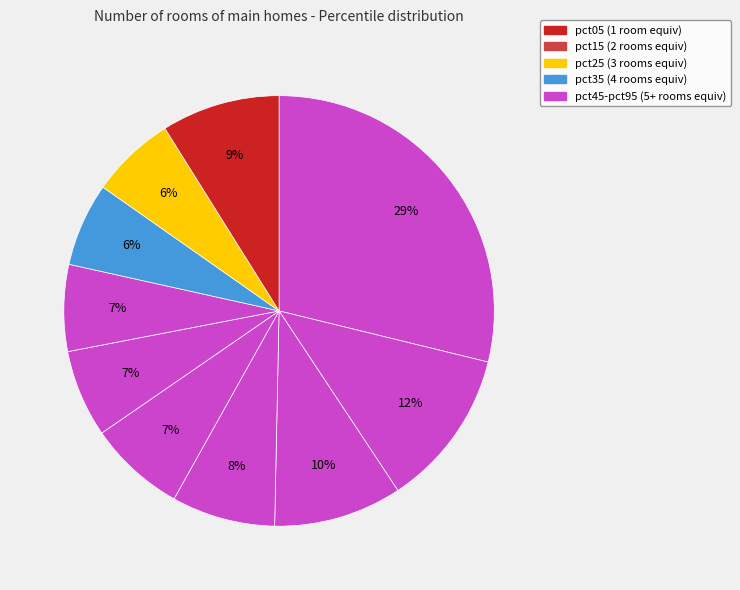

Count the number of slices in the pie.

10